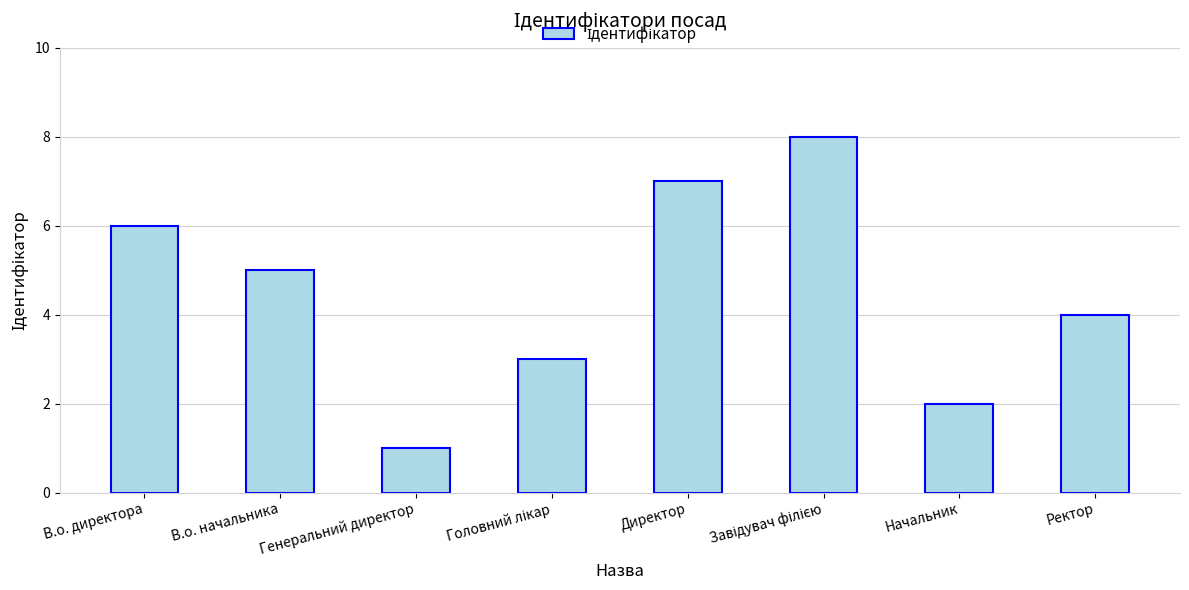

What is the label of the 6th bar from the right?

Генеральний директор